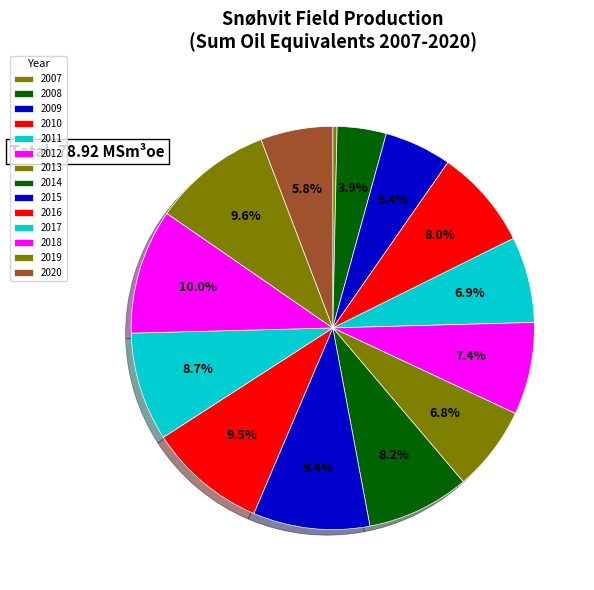

The 2011 slice represents 1% of the pie. True or false?

False